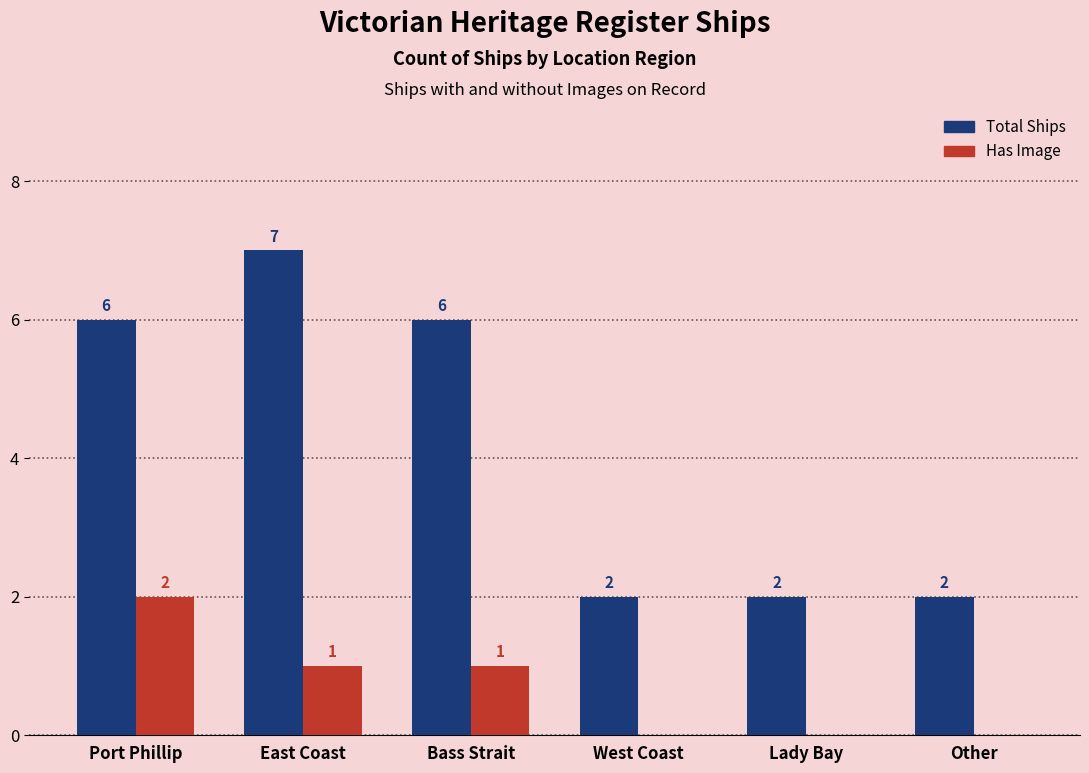

Which series has the largest total across all categories?

Total Ships